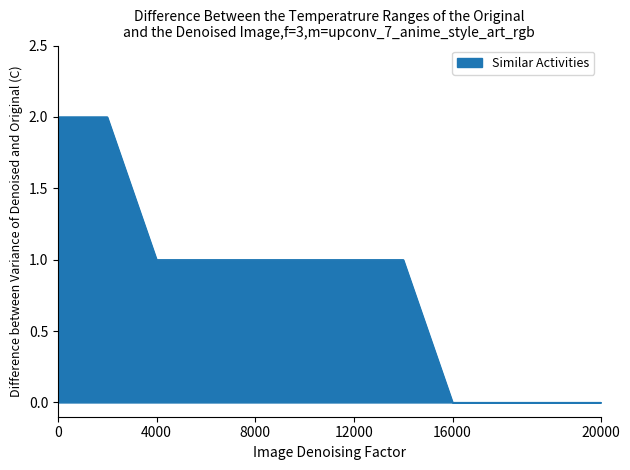

How many lines are shown in the chart?

1